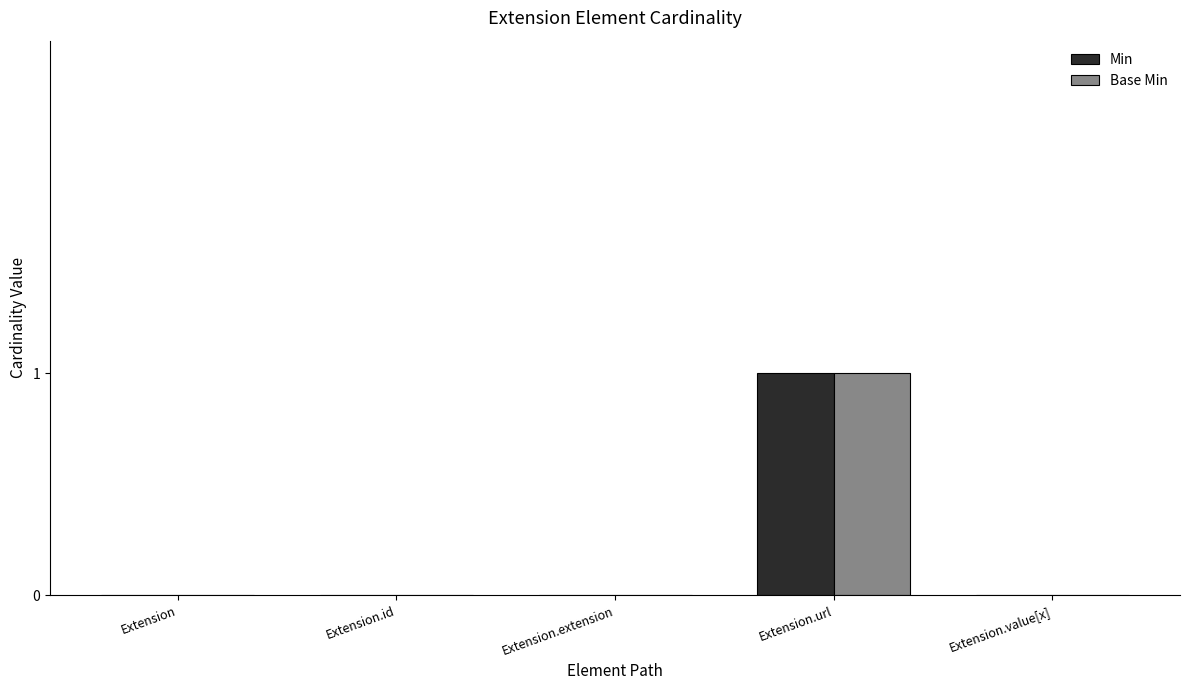

At which category is the sum across all series the highest?

Extension.url